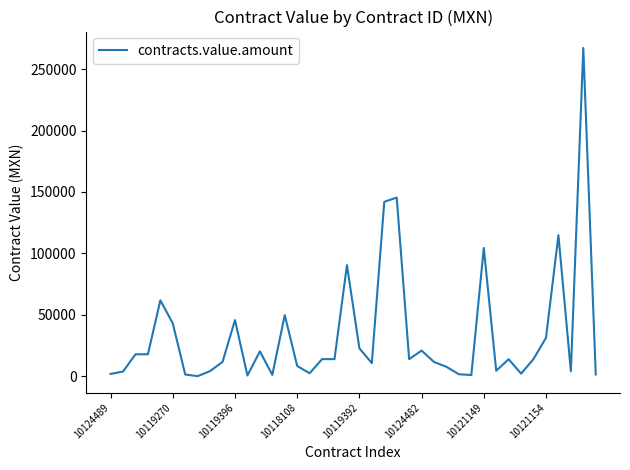

What is the maximum value shown in the chart?

267264.0